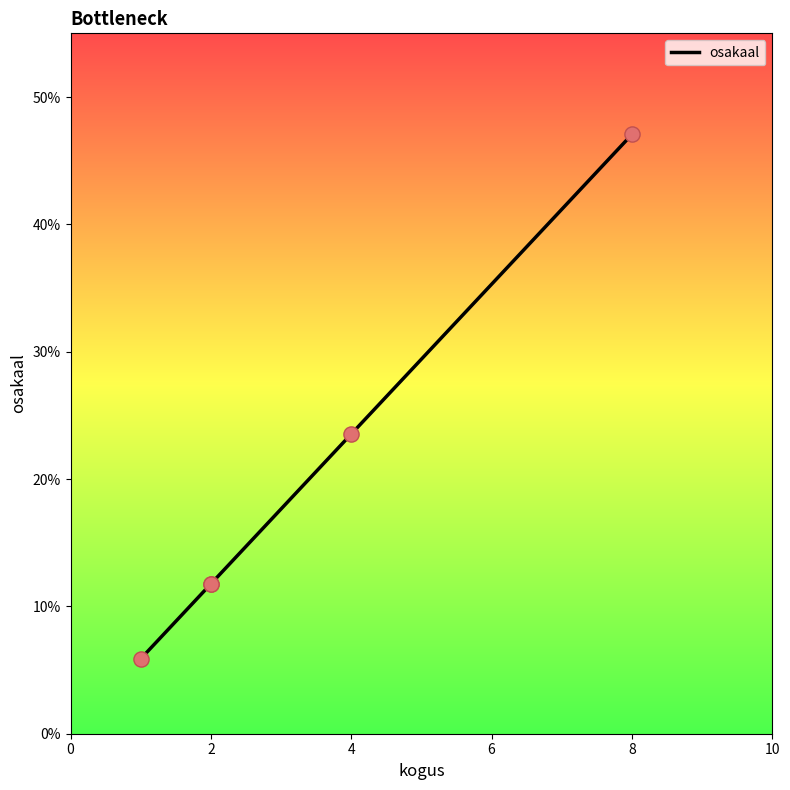

What is the change in value from 0 to 2?

+5.9